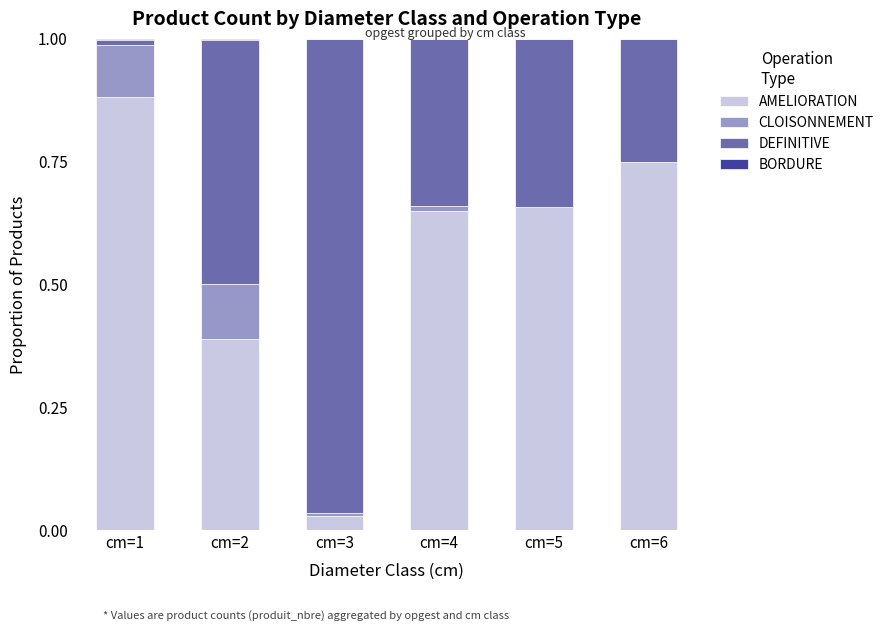

The AMELIORATION series shows 1.2 at cm=6. True or false?

False